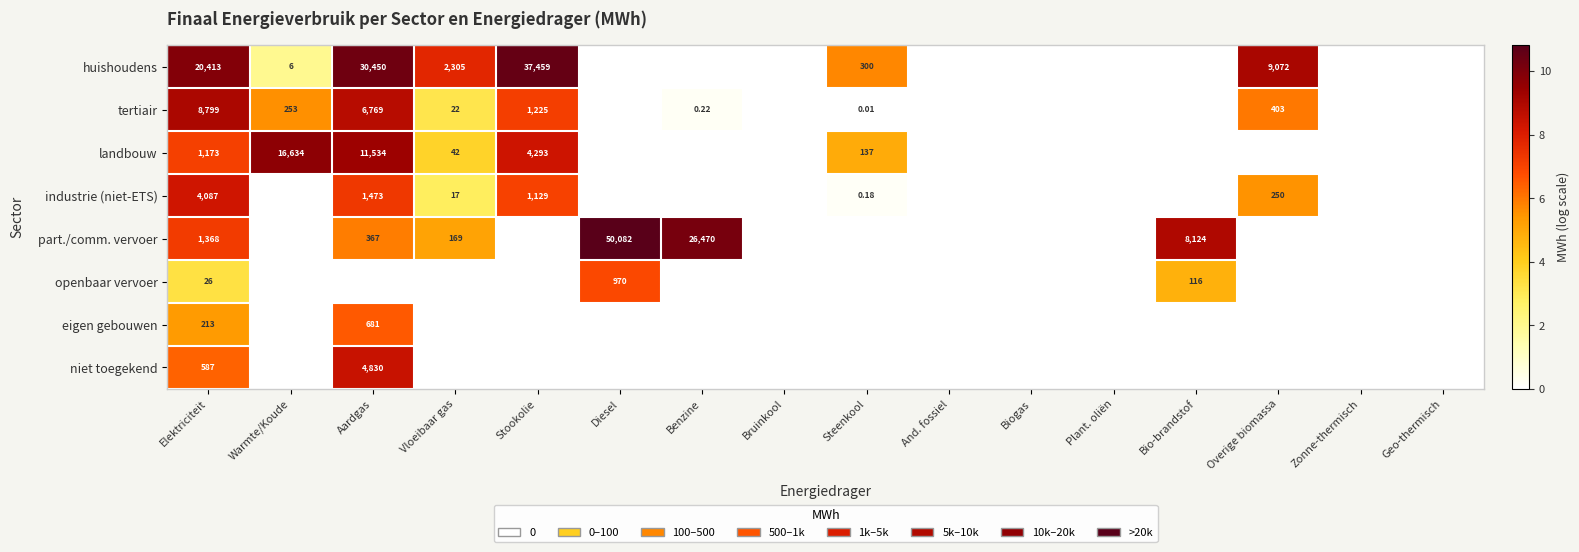

What is the difference between the maximum and minimum values in the part./comm. vervoer series?

10.8